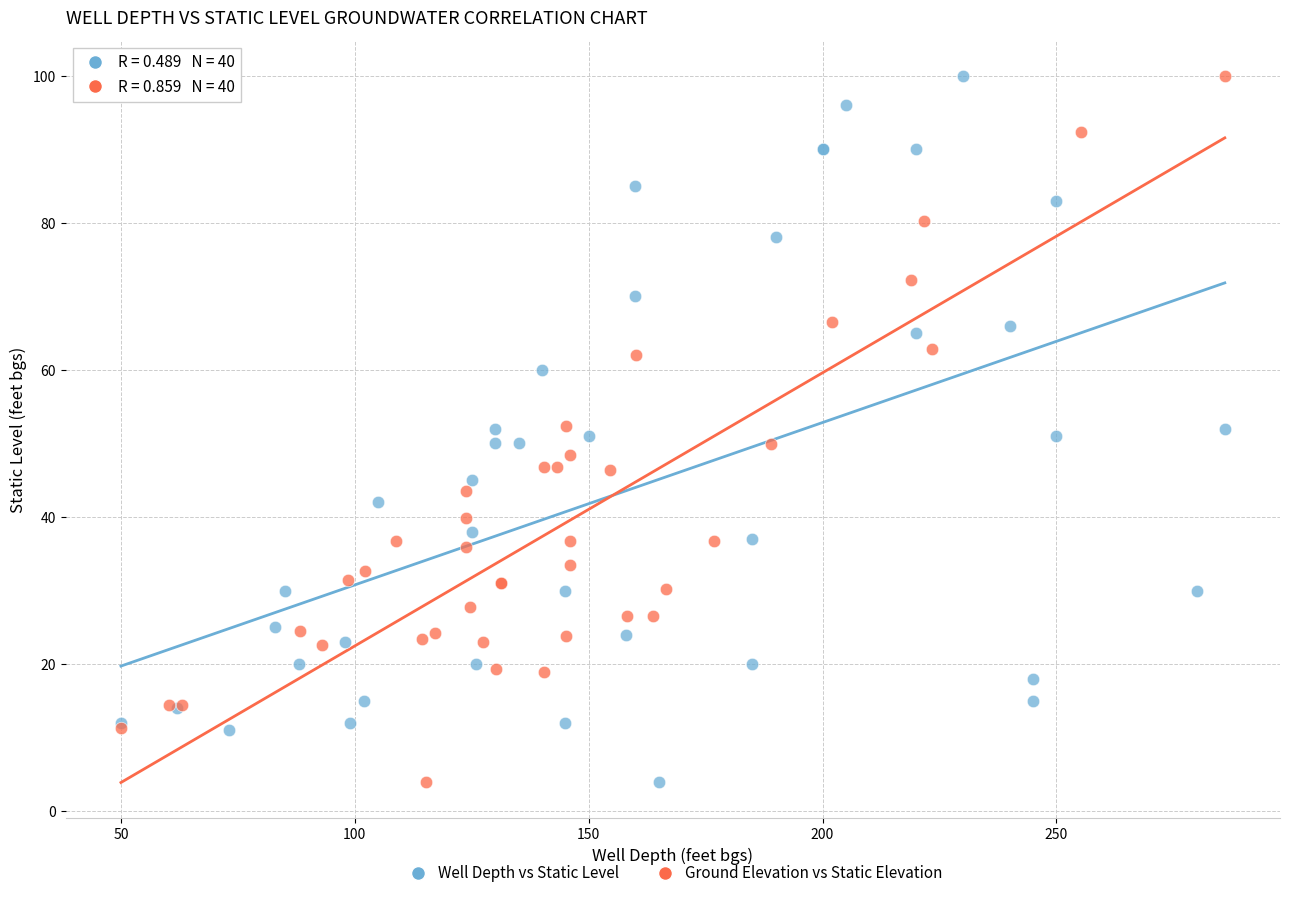

What are all the series names shown in the legend?

Well Depth vs Static Level, Ground Elevation vs Static Elevation